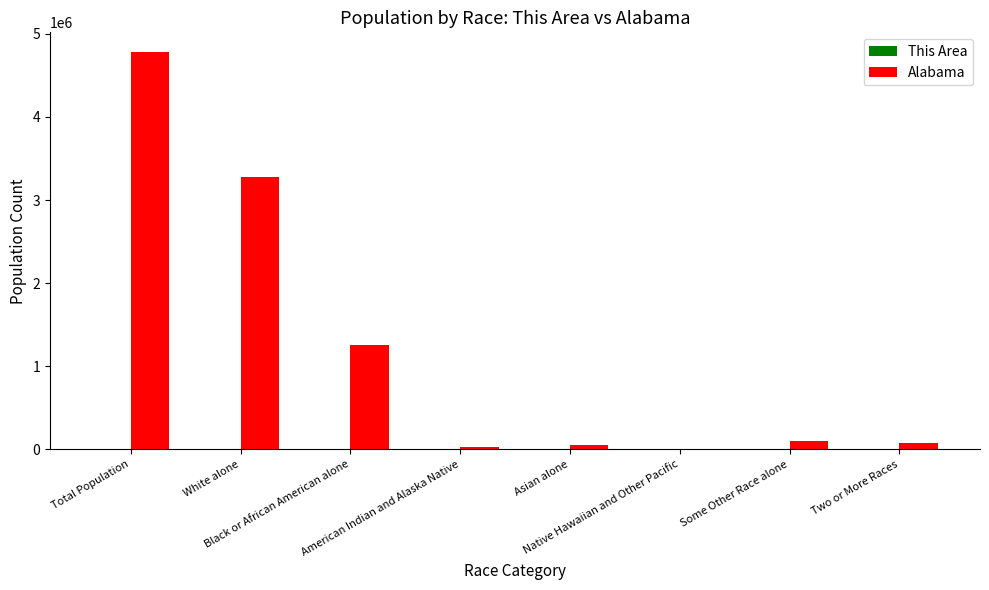

How many groups of bars are there?

8